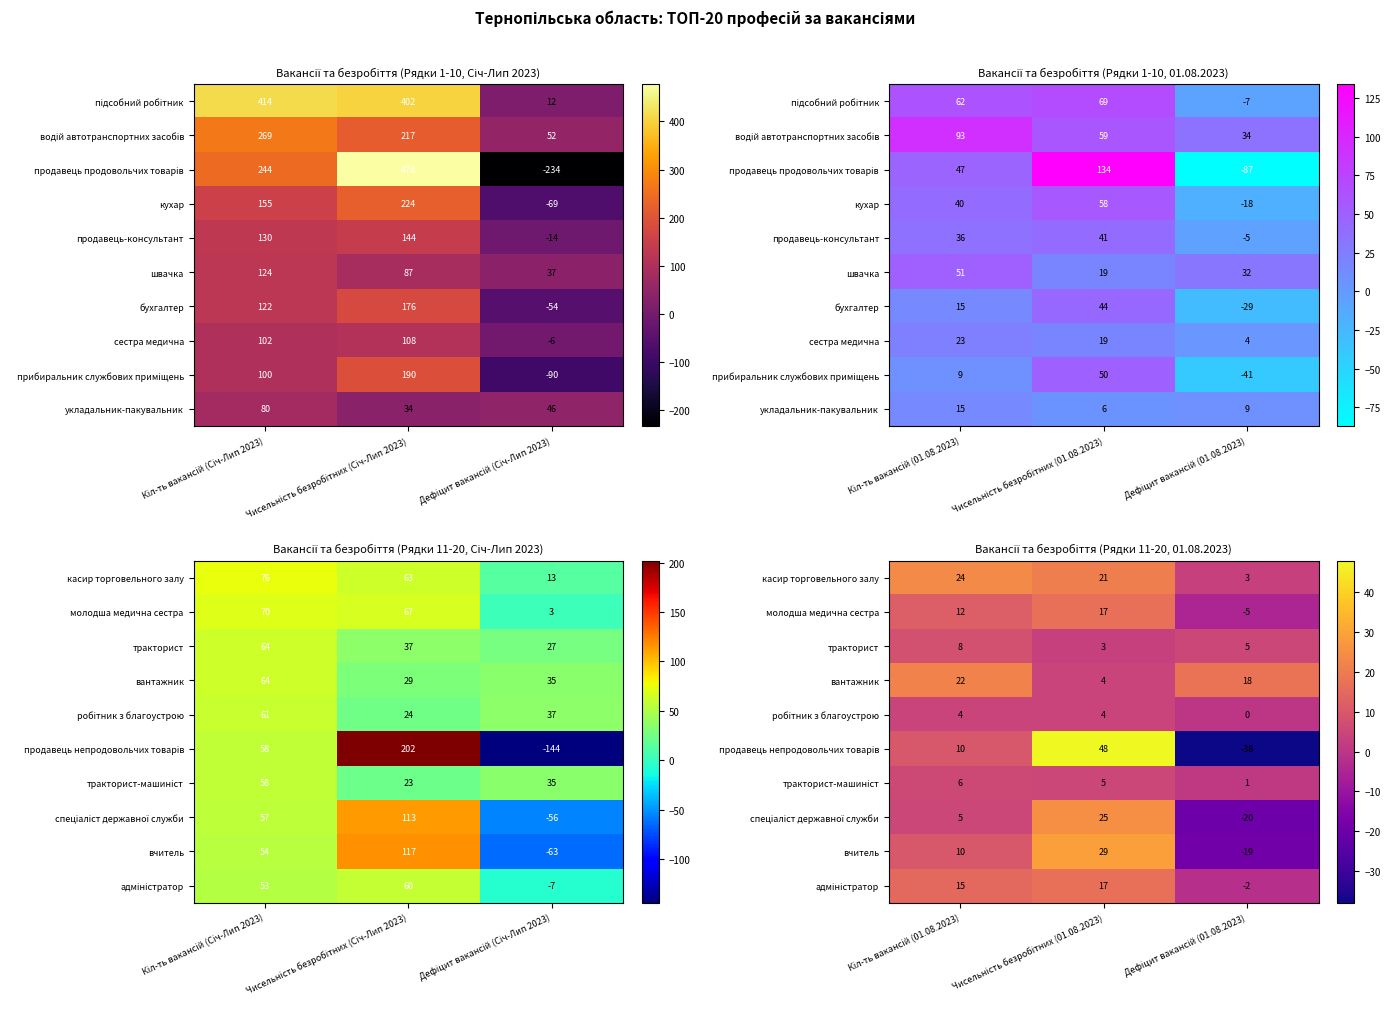

At which category is the sum across all series the highest?

Чисельність безробітних (01.08.2023)